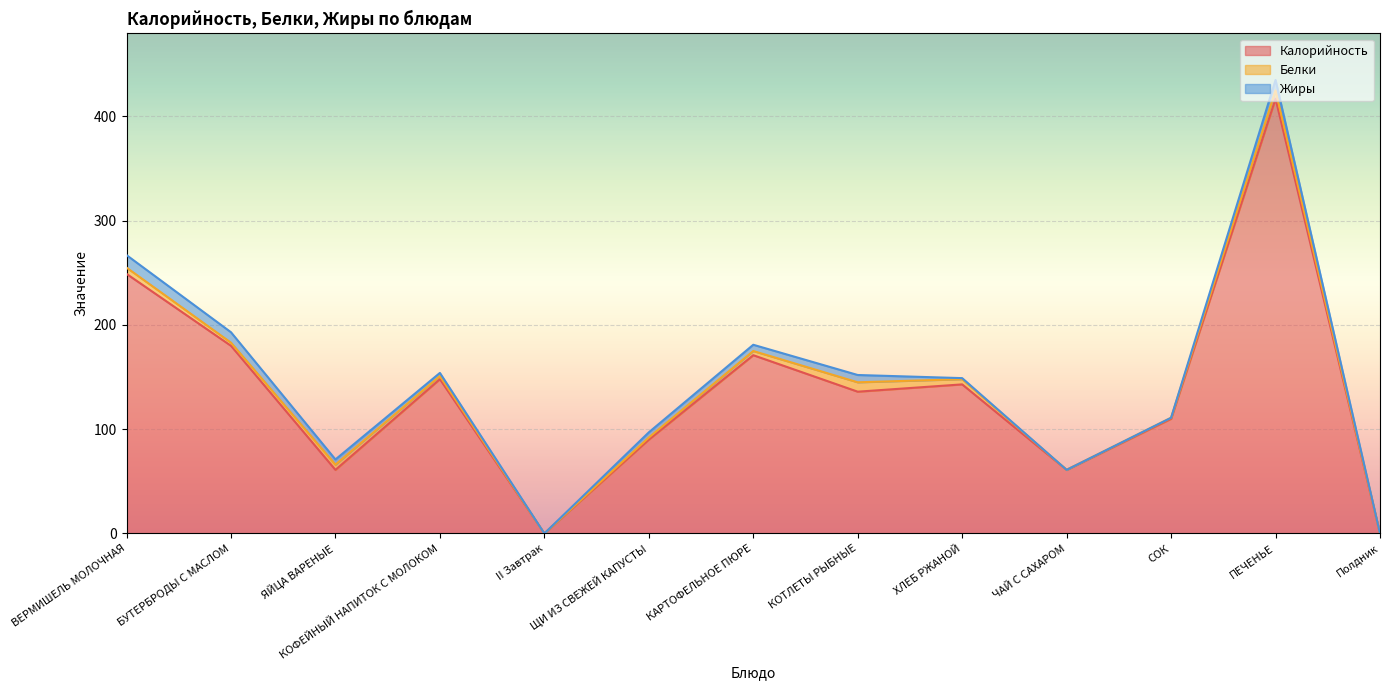

What is the difference between the highest and lowest values at КОФЕЙНЫЙ НАПИТОК С МОЛОКОМ?

145